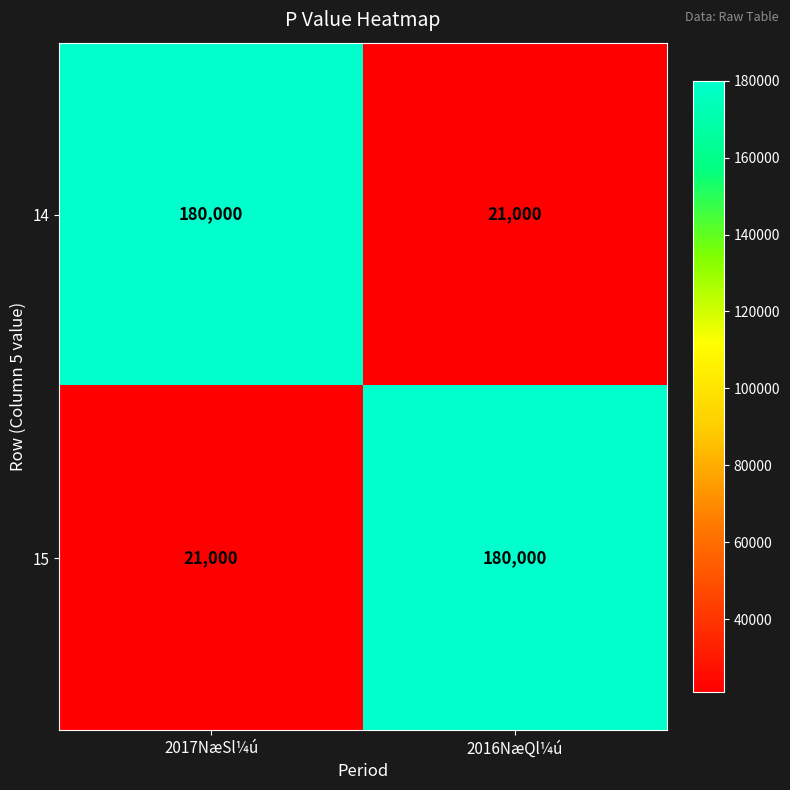

What is the maximum value for 14?

180000